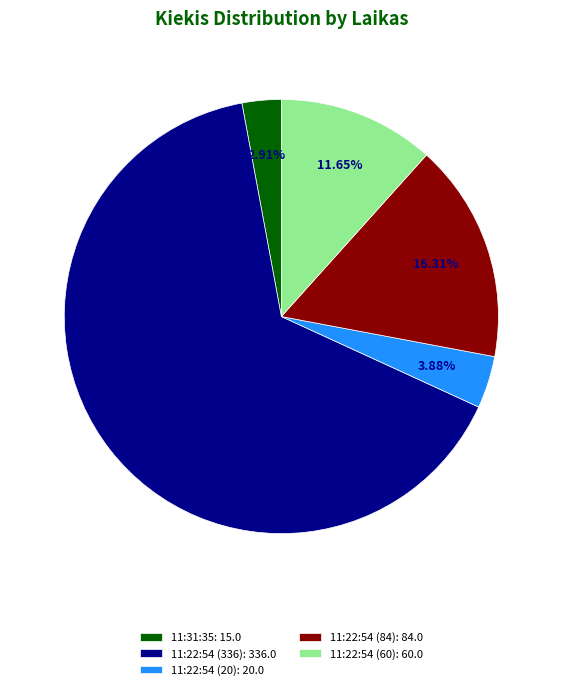

What is the total percentage of 11:22:54 (60) and 11:22:54 (336)?

76.9%